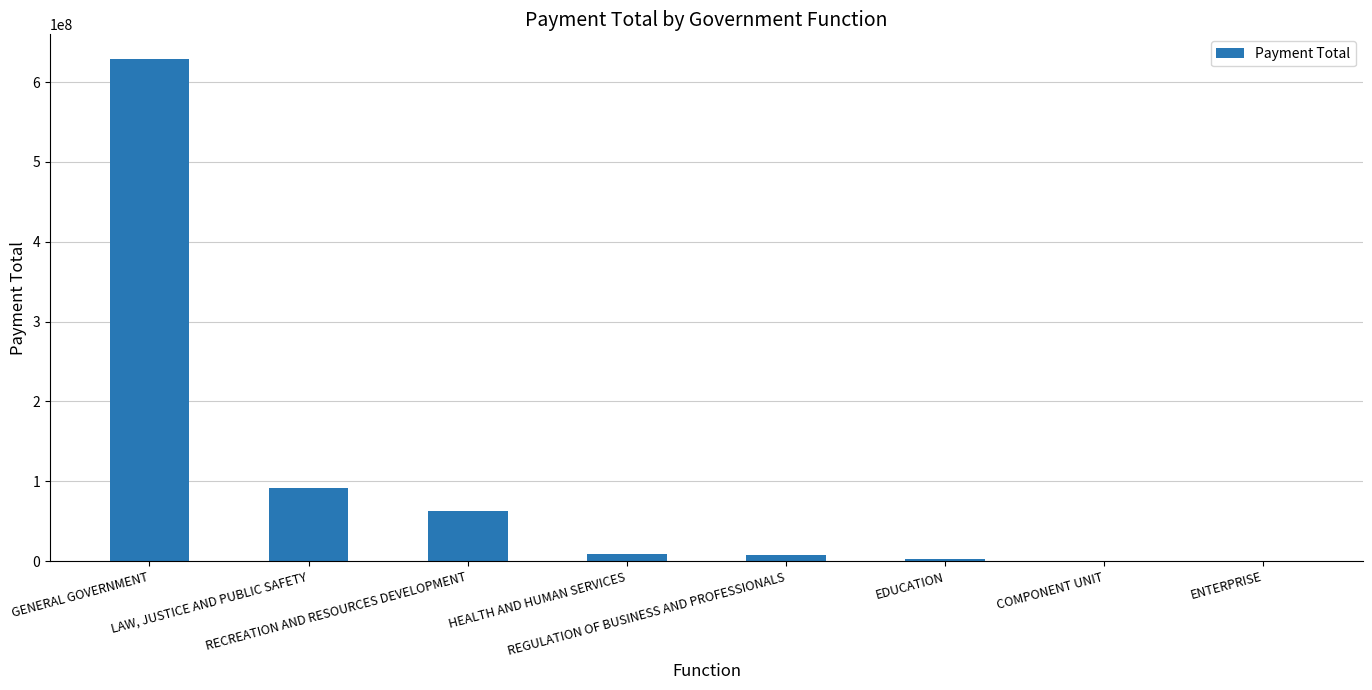

What is the maximum value shown in the chart?

628344400.2